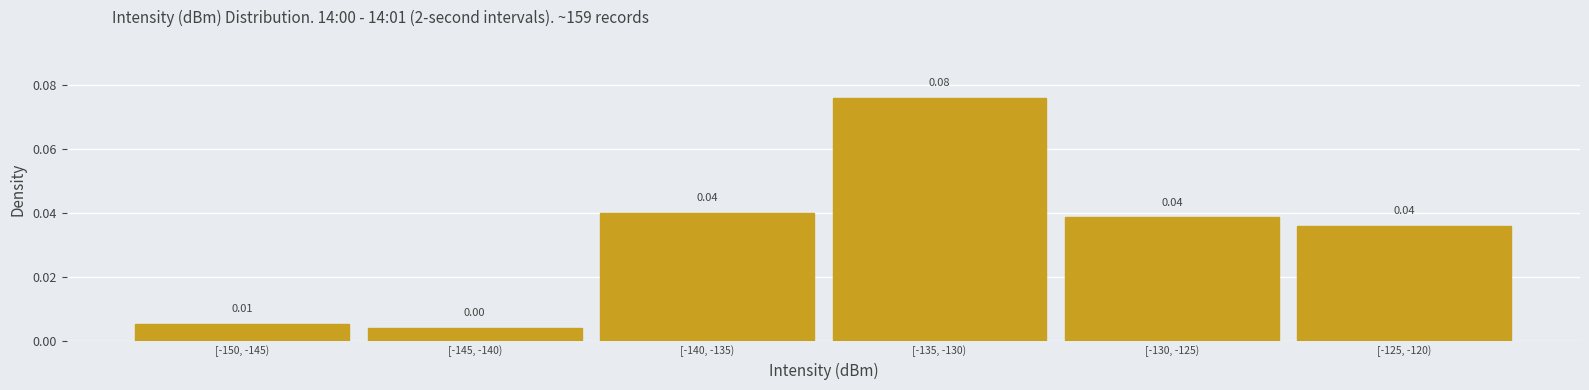

What is the change in value from [-145, -140) to [-135, -130)?

+0.1